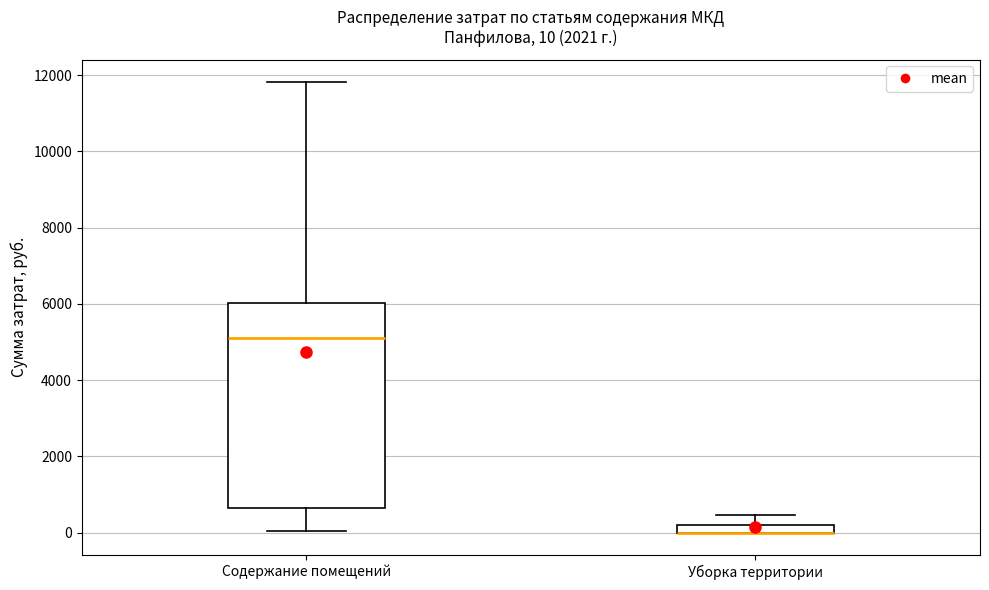

Which box is the tallest, from its lower edge to its upper edge?

Содержание помещений